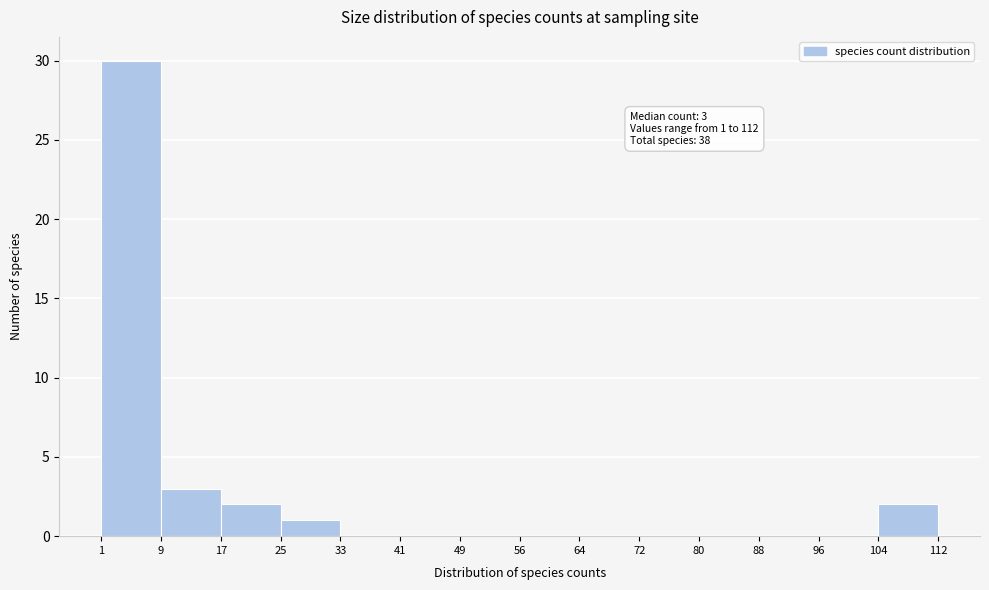

Which range on the x-axis has the tallest bar?

1 to 9